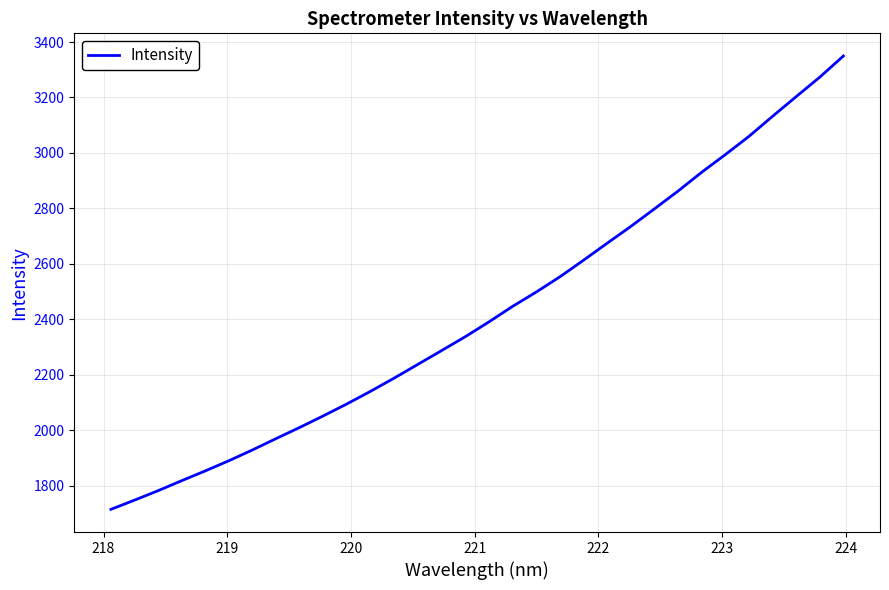

What is the smallest value displayed?

1714.4